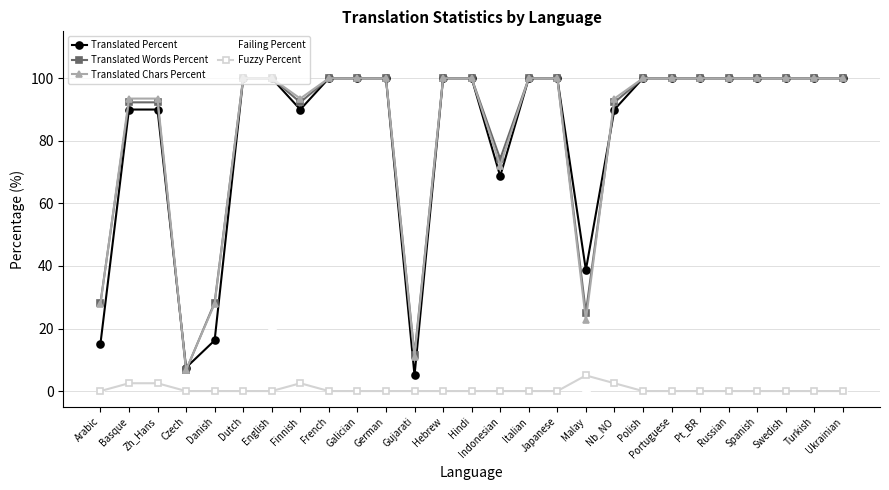

What is the difference between the highest and lowest values at Malay?

38.7